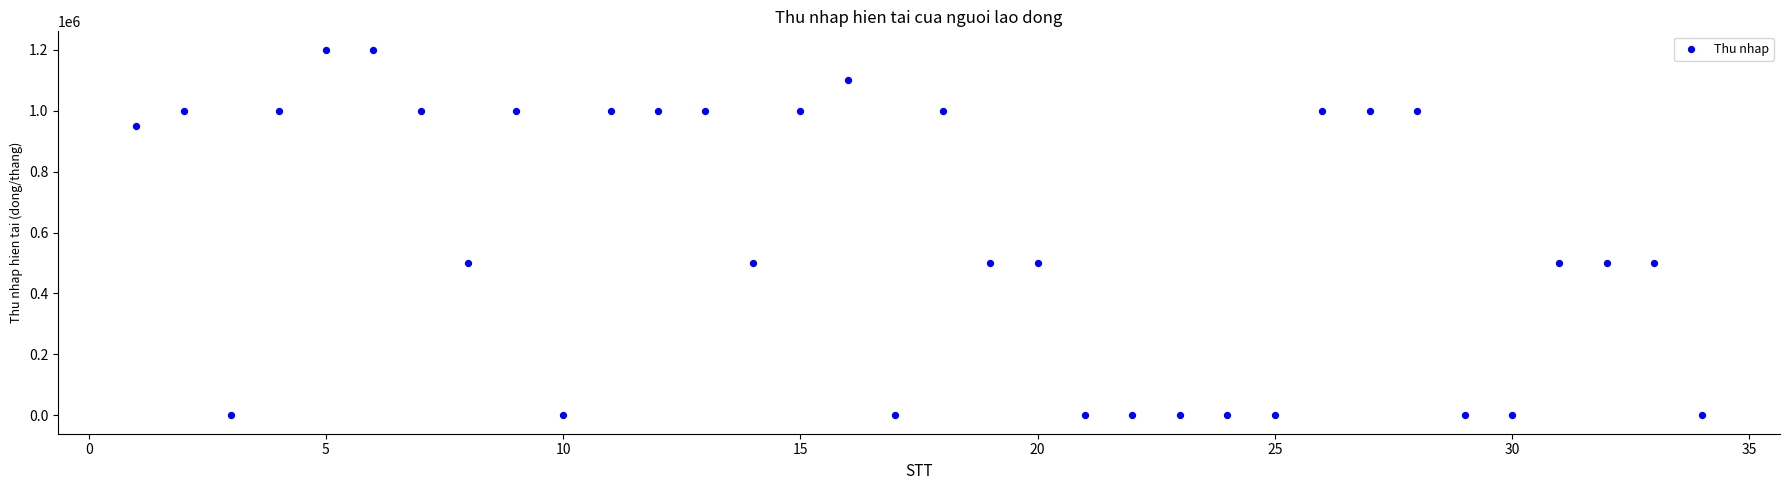

What is the range of X values (max minus min)?

33